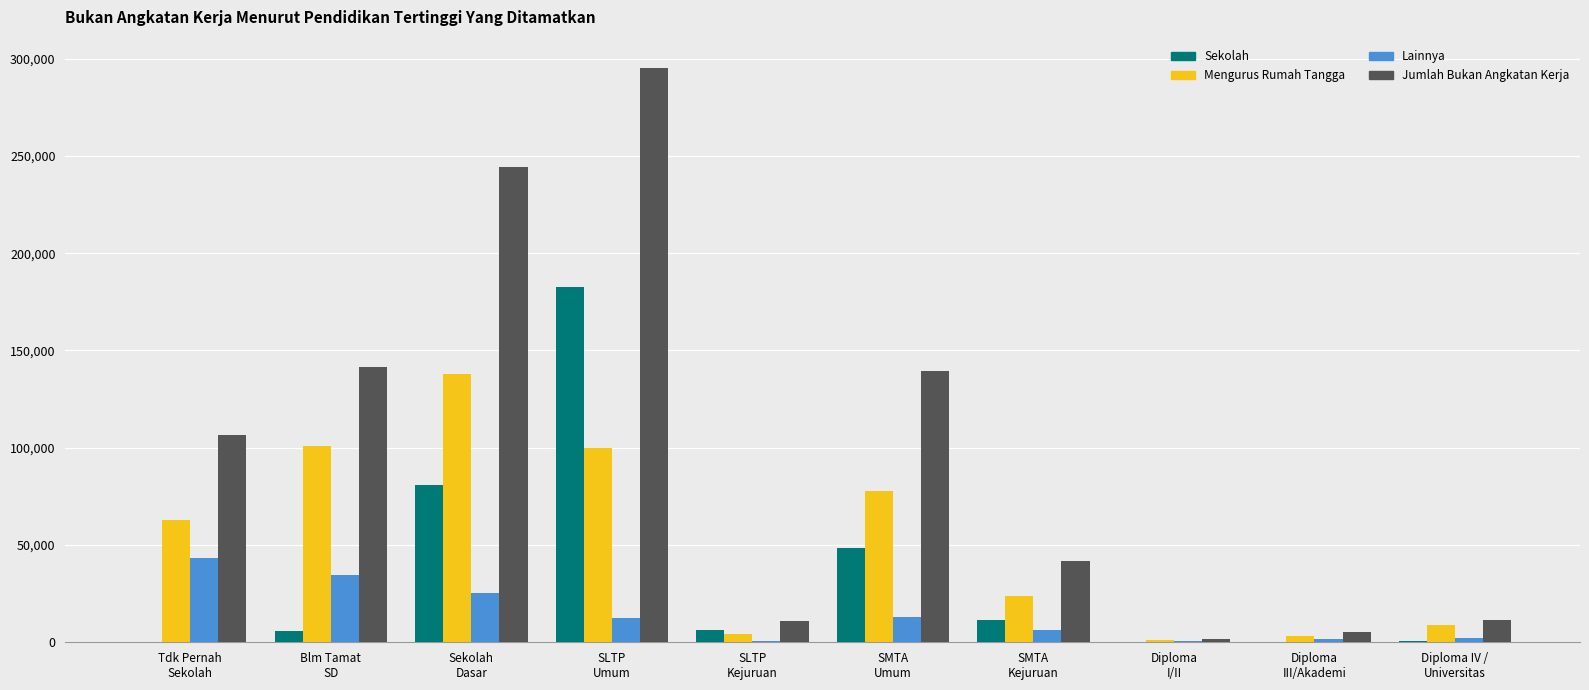

Which series has the largest total across all categories?

Jumlah Bukan Angkatan Kerja